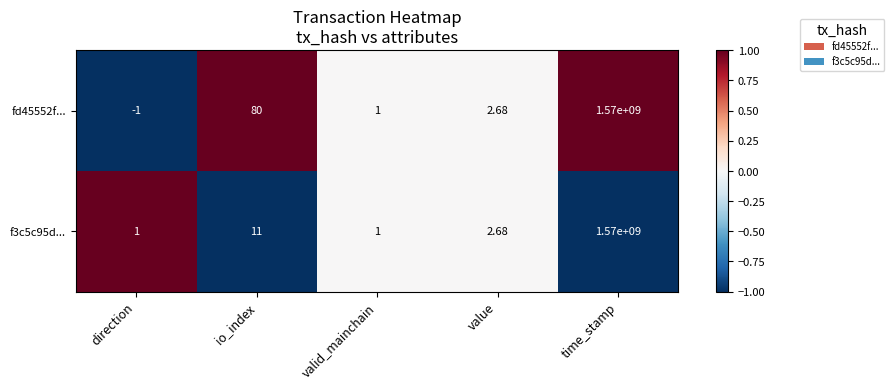

Which series has the widest spread of values?

fd45552f...